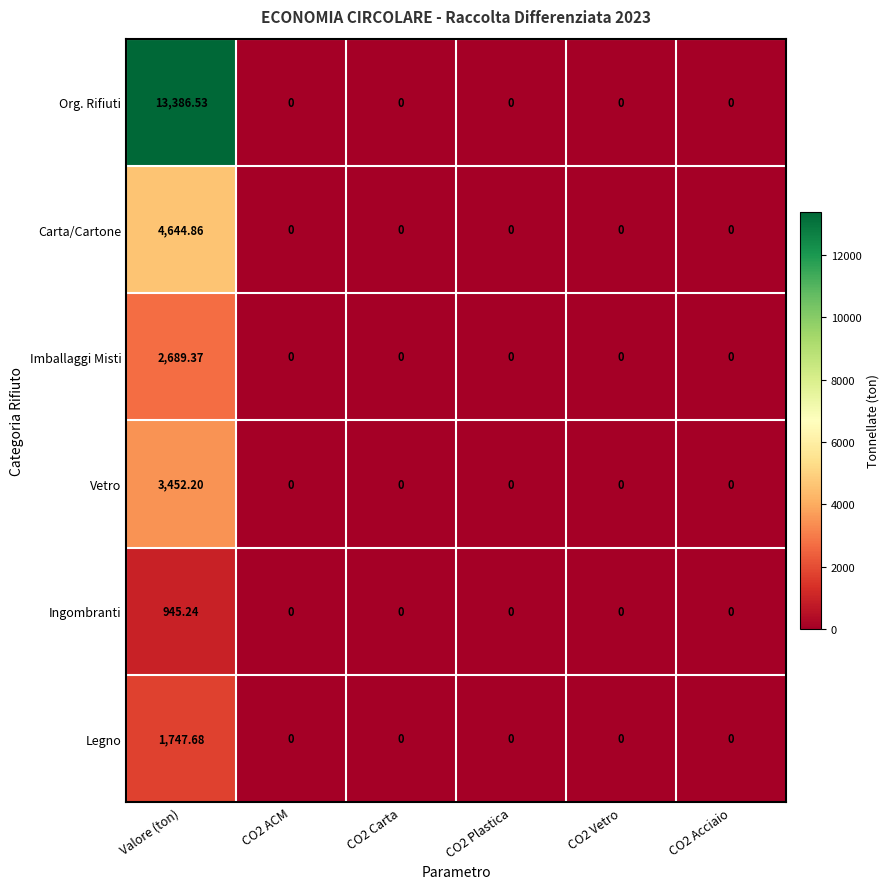

List the series in order of their peak value, highest first.

Org. Rifiuti, Carta/Cartone, Vetro, Imballaggi Misti, Legno, Ingombranti